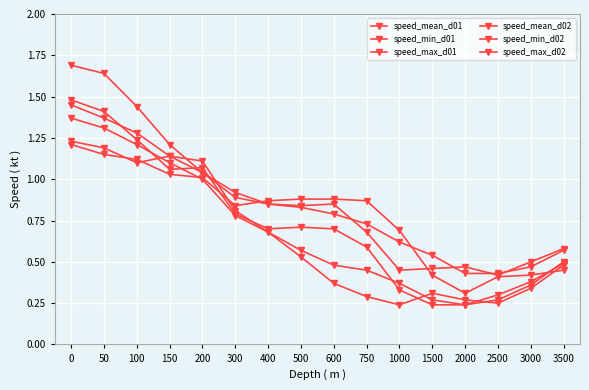

The speed_max_d01 series shows 0.2 at 1500. True or false?

True